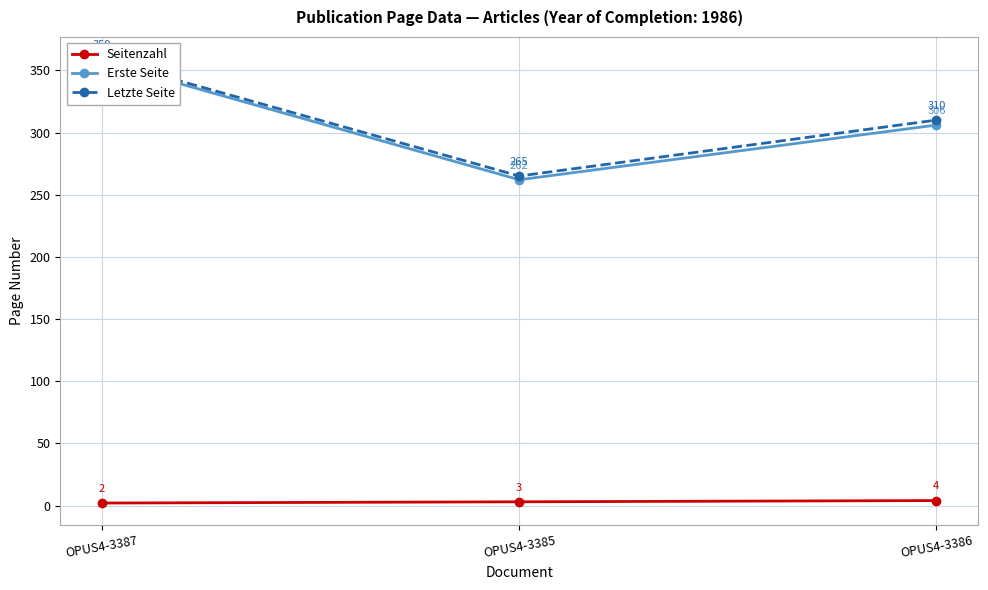

What is the label of the 2nd point from the right?

OPUS4-3385